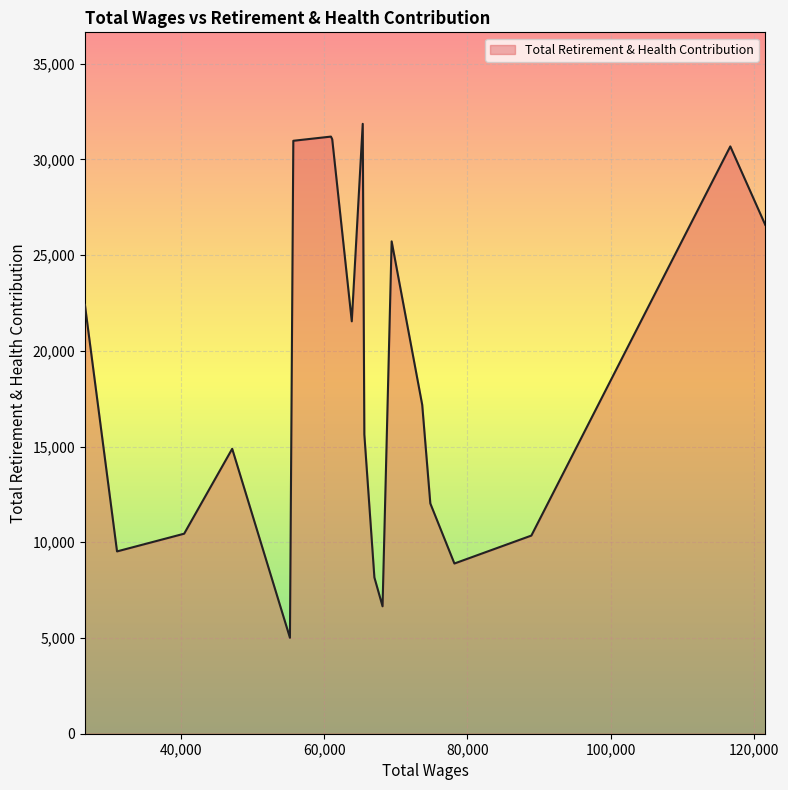

What is the difference between the maximum and minimum values?

26842